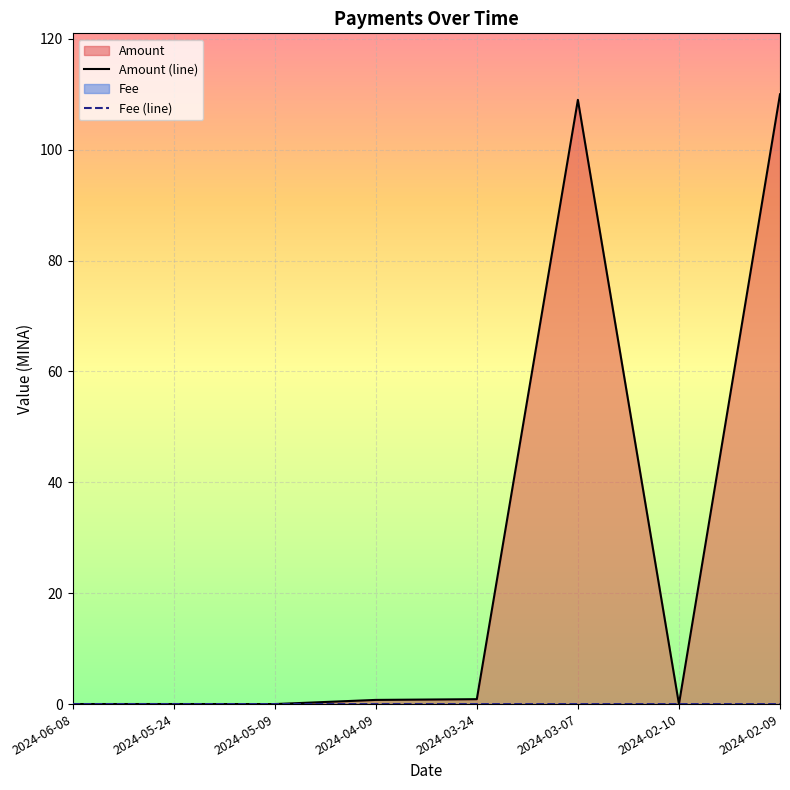

After their last crossing, which series has the higher values: Amount or Fee?

Amount